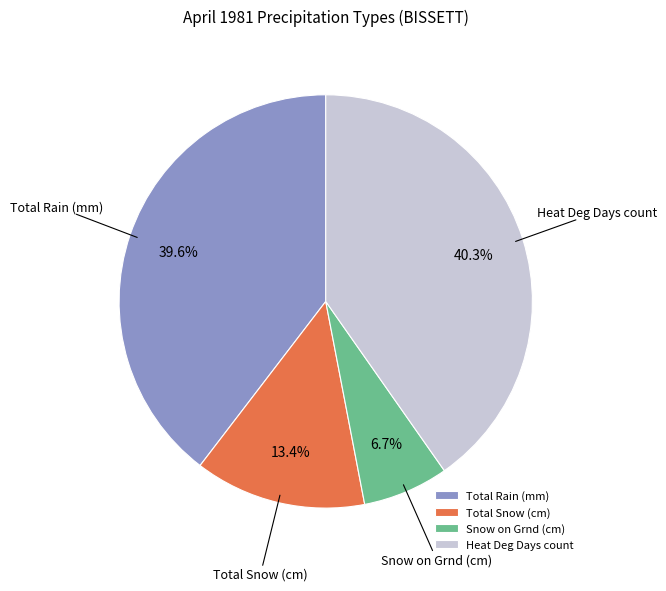

Count the number of slices in the pie.

4